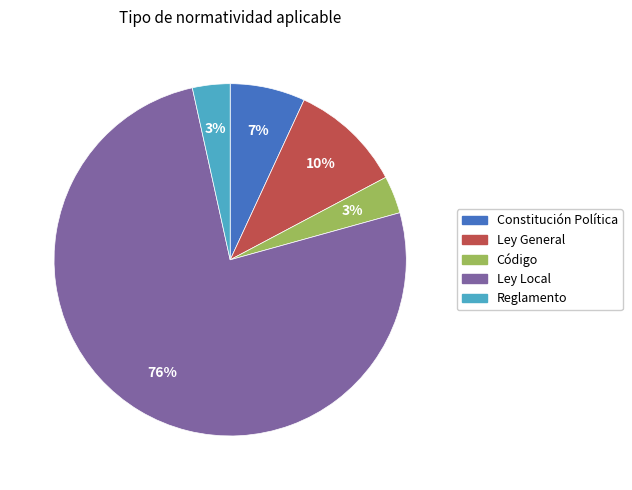

Approximately how many times larger is the value at Reglamento compared to Código?

1.0